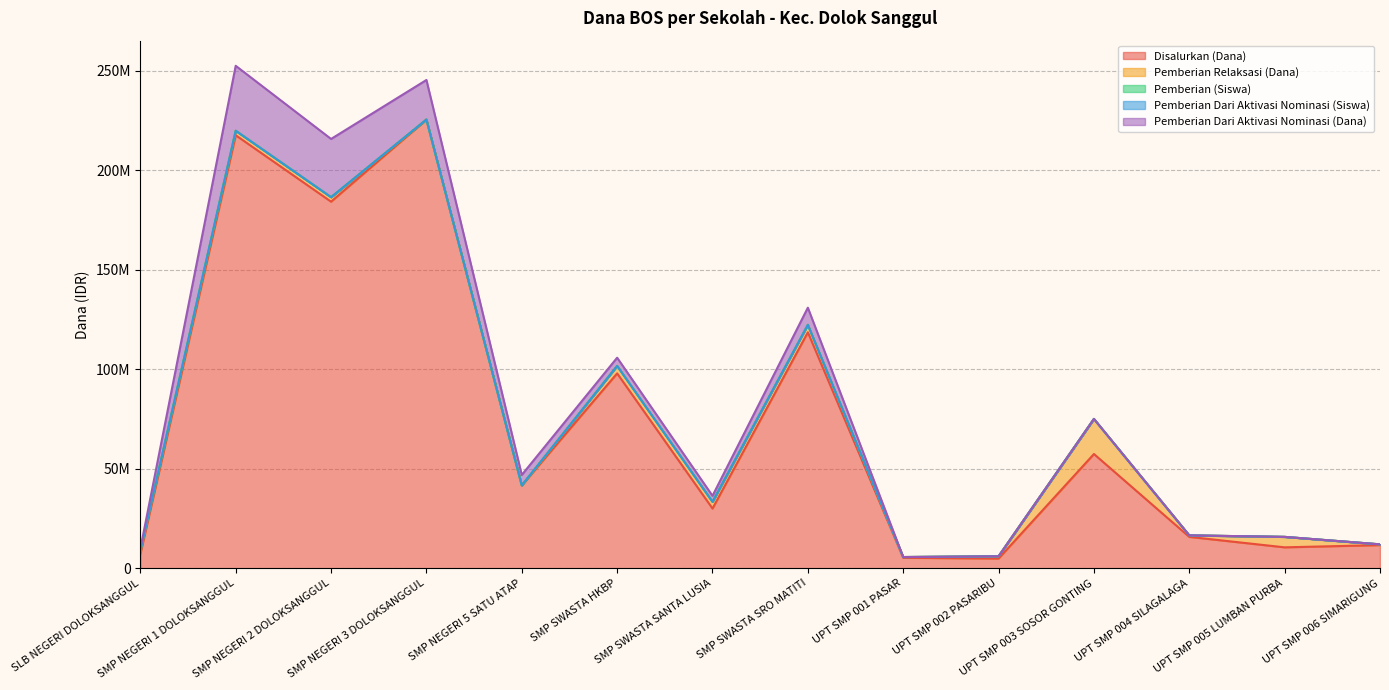

What is the label of the 13th point from the left?

UPT SMP 005 LUMBAN PURBA